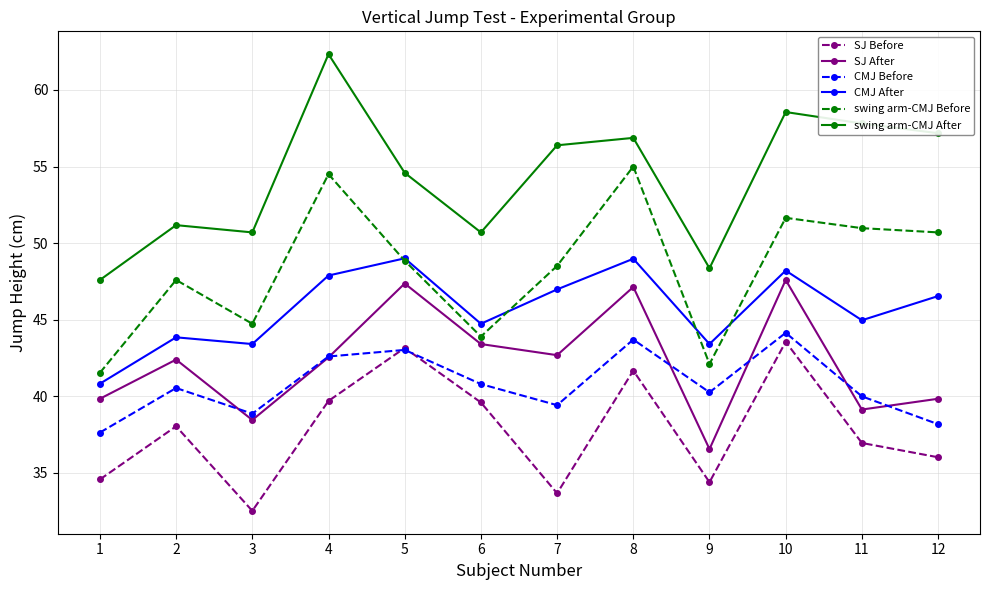

What is the total value across all series at 5?

286.0